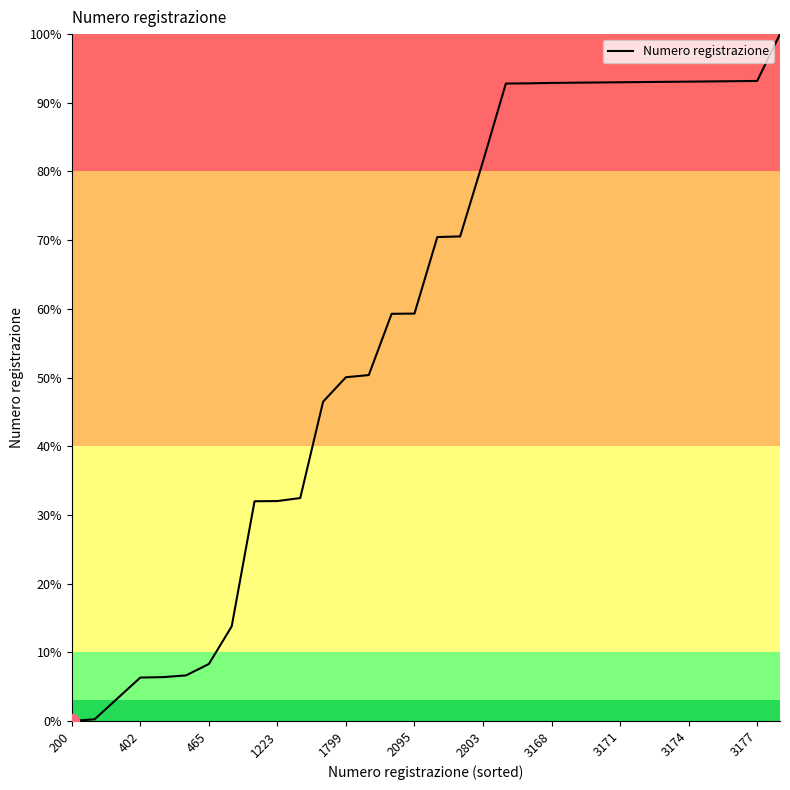

What is the sum of all values?

1845.4